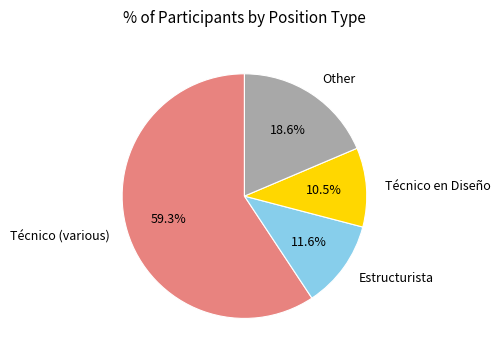

How many slices are in this pie chart?

4